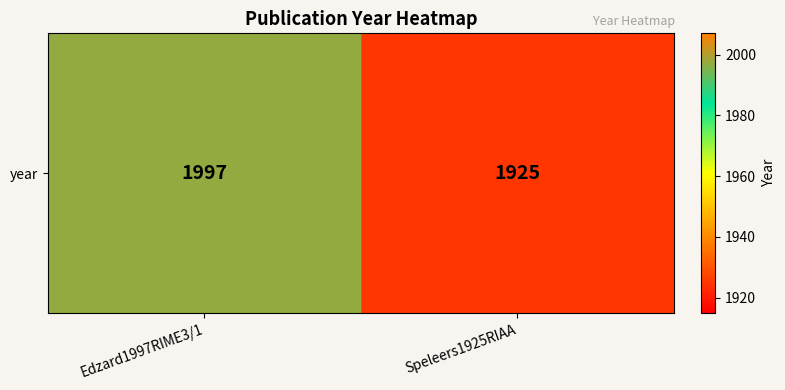

Approximately how many times larger is the value at Speleers1925RIAA compared to Edzard1997RIME3/1?

1.0